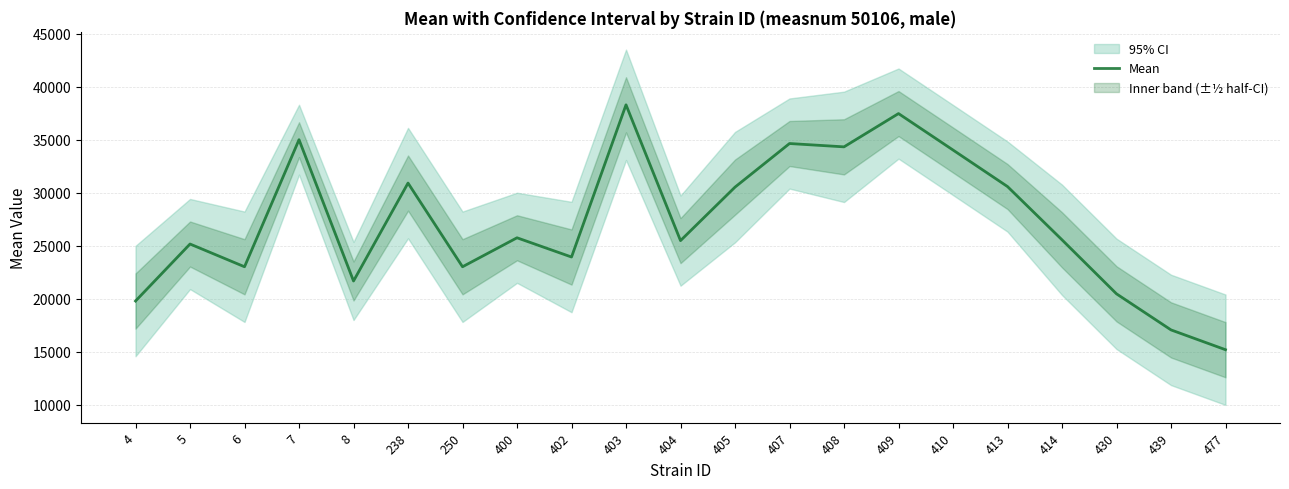

What is the average value?

27228.4